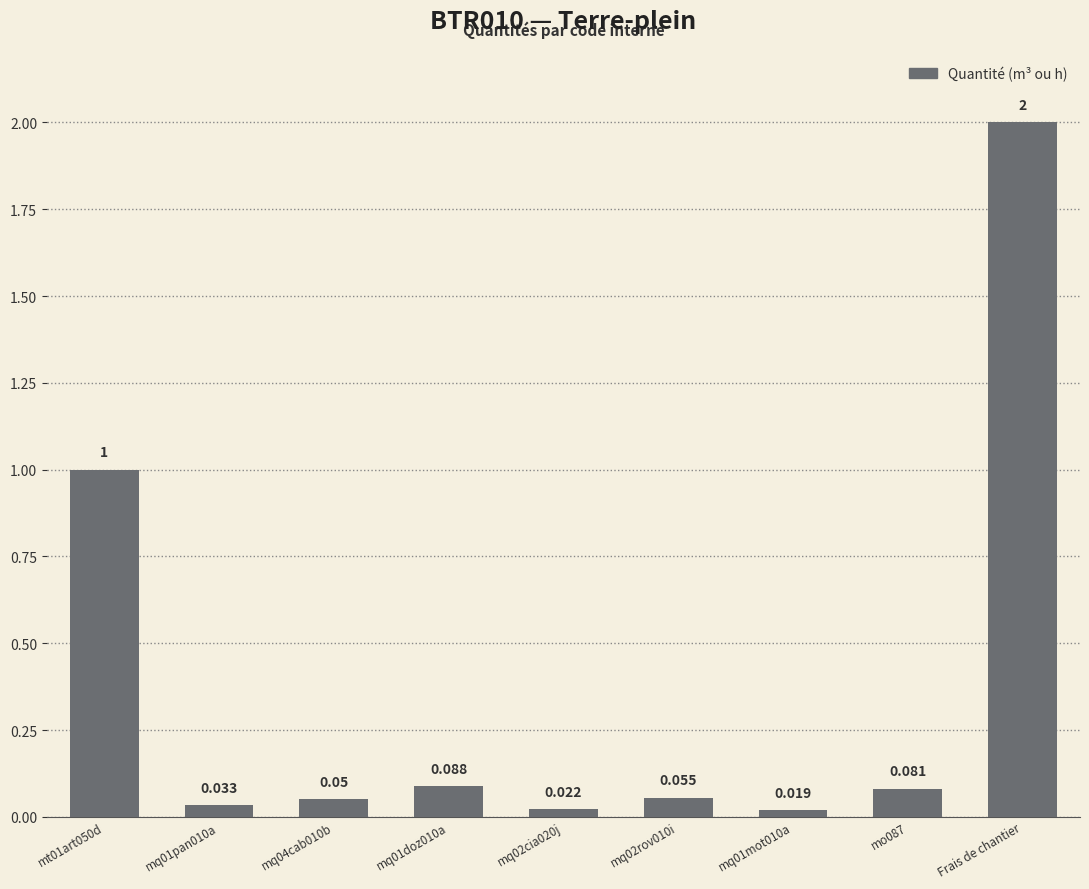

What is the sum of all values?

3.3